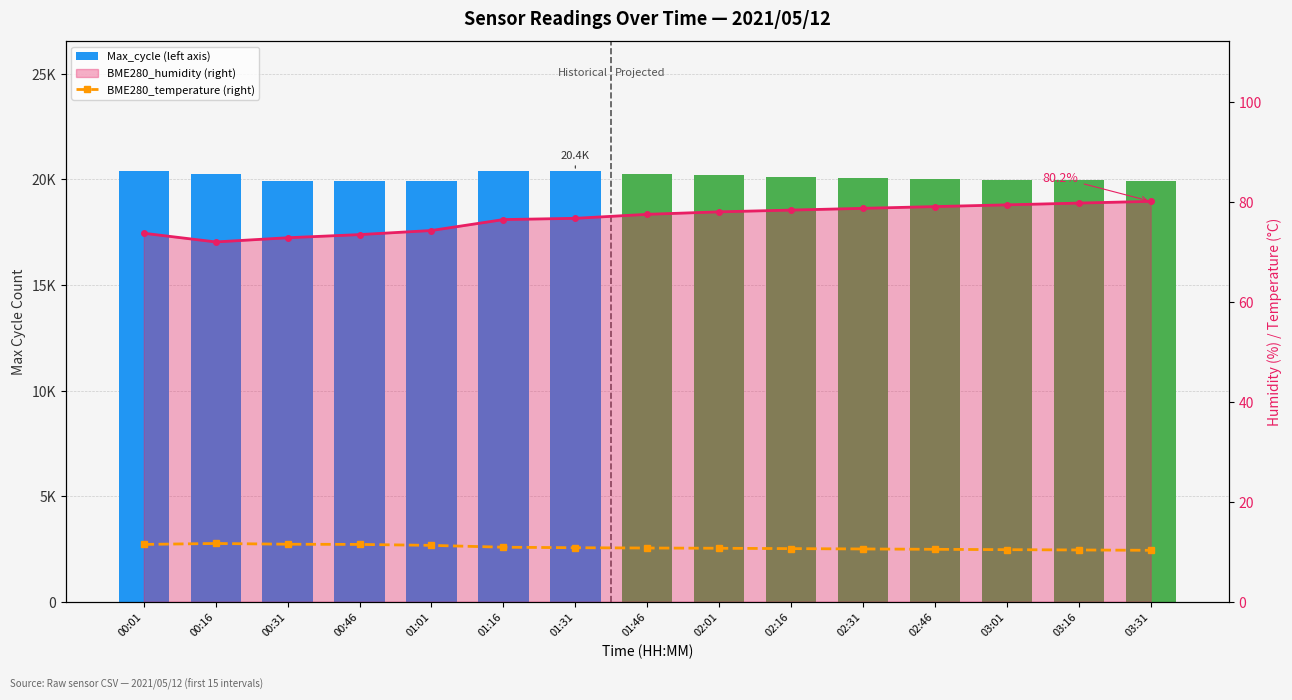

Reading left to right, transcribe all the data shown in this chart.

Max_cycle (left axis): 00:01=20412.0	00:16=20255.0	00:31=19927.0	00:46=19926.0	01:01=19920.0	01:16=20393.0	01:31=20393.0	01:46=20268.0	02:01=20180.0	02:16=20100.0	02:31=20050.0	02:46=20000.0	03:01=19980.0	03:16=19960.0	03:31=19940.0
BME280_humidity (right): 00:01=73.8	00:16=72.1	00:31=72.9	00:46=73.5	01:01=74.4	01:16=76.5	01:31=76.8	01:46=77.6	02:01=78.1	02:16=78.5	02:31=78.8	02:46=79.2	03:01=79.5	03:16=79.8	03:31=80.2
BME280_temperature (right): 00:01=11.5	00:16=11.7	00:31=11.5	00:46=11.5	01:01=11.3	01:16=10.9	01:31=10.8	01:46=10.8	02:01=10.7	02:16=10.7	02:31=10.6	02:46=10.5	03:01=10.4	03:16=10.4	03:31=10.3